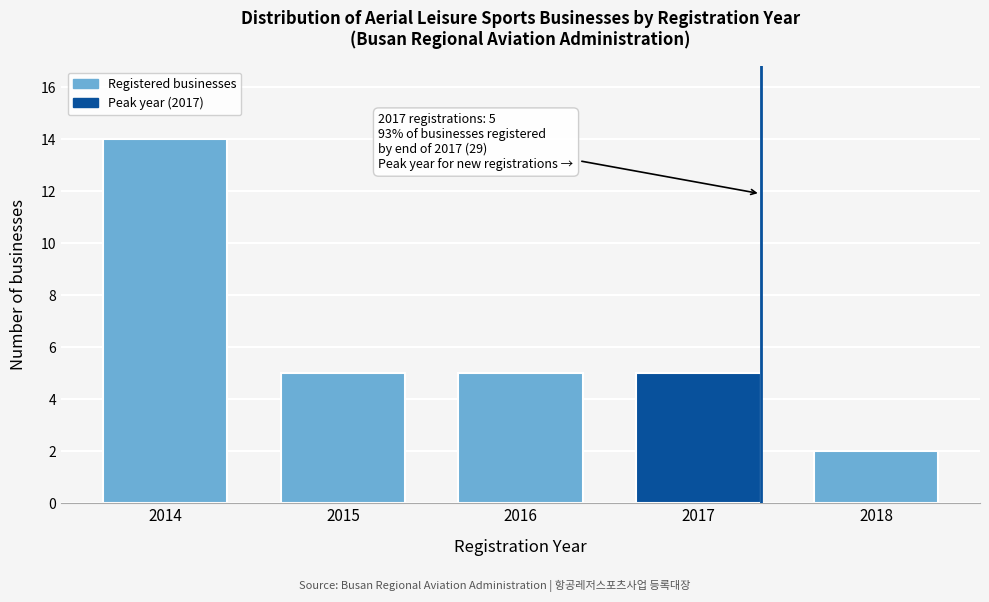

Reading left to right, list all the values displayed in this chart.

14	5	5	5	2